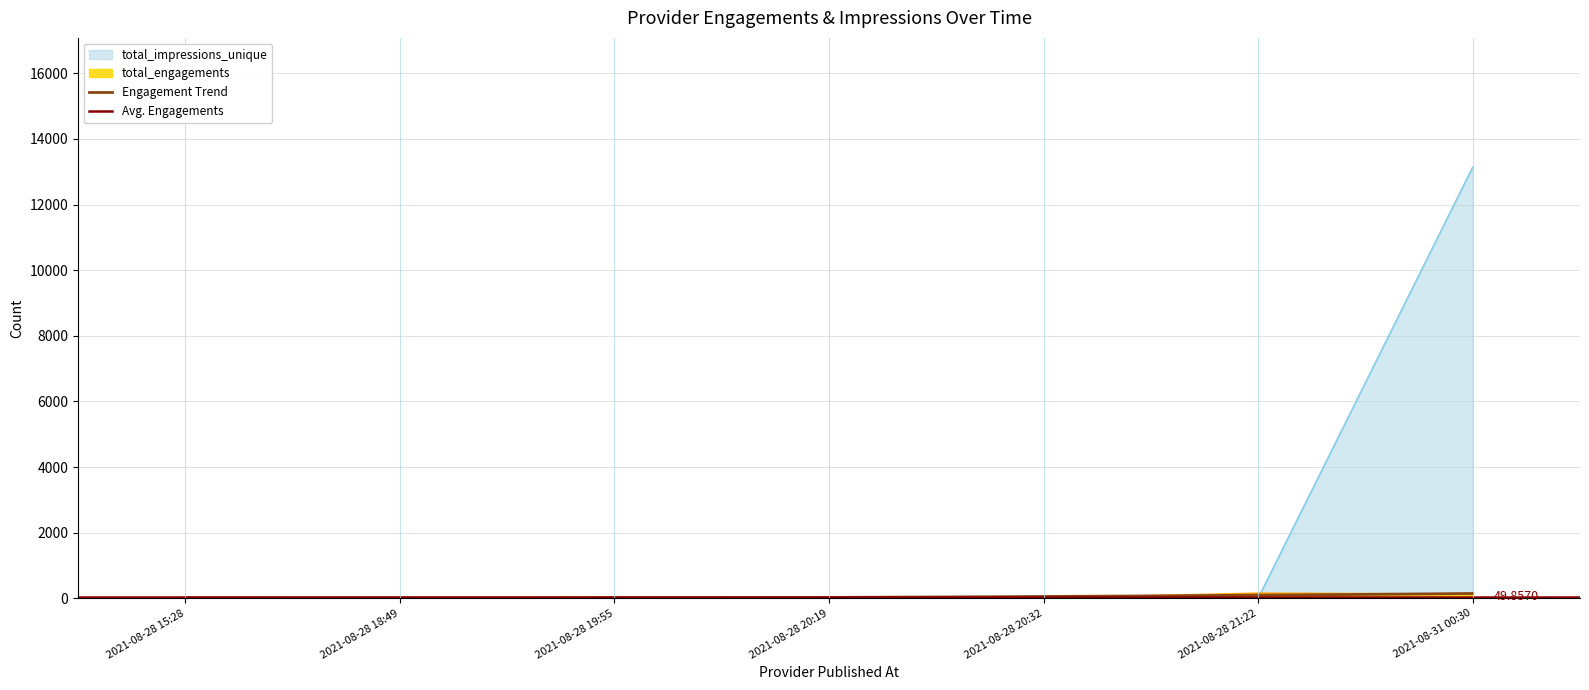

What is the difference between the highest and lowest values at 2021-08-31 00:30?

13011